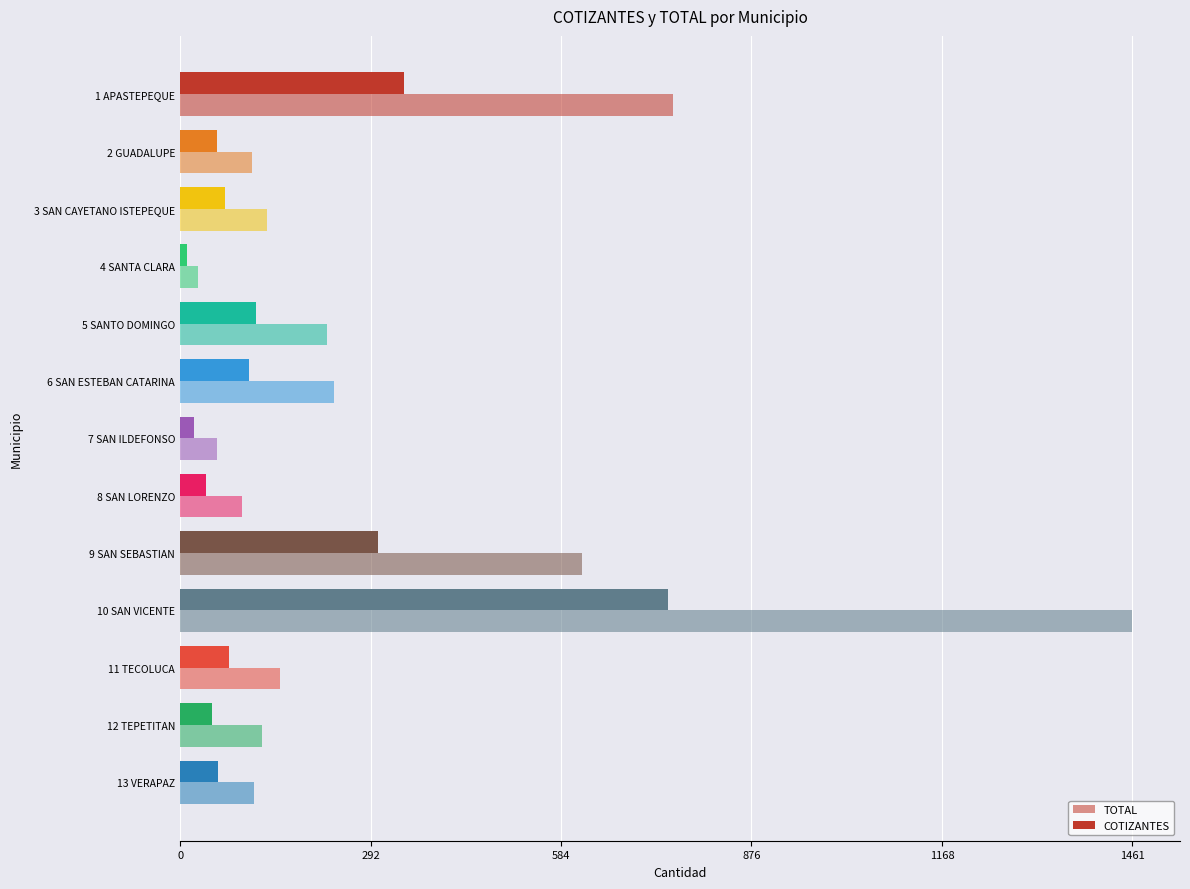

How many data points does each series have?

13